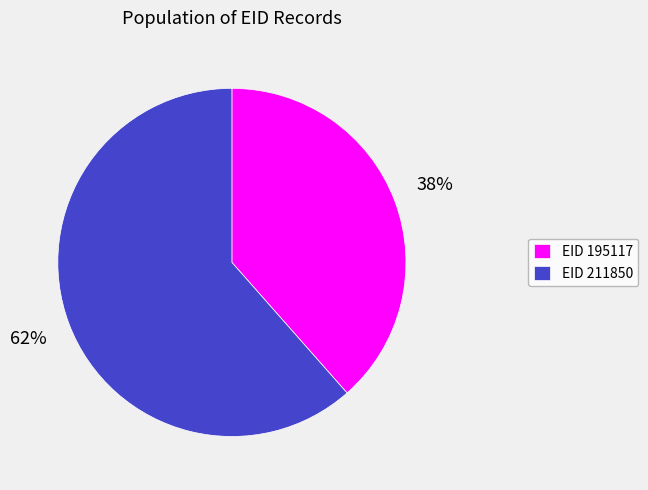

How many segments does this pie chart have?

2